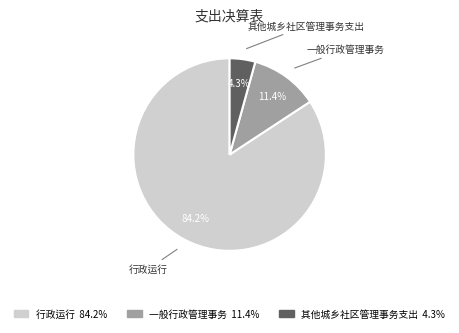

To the nearest percent, what is the difference between the 一般行政管理事务 and 其他城乡社区管理事务支出 slice percentages?

7%